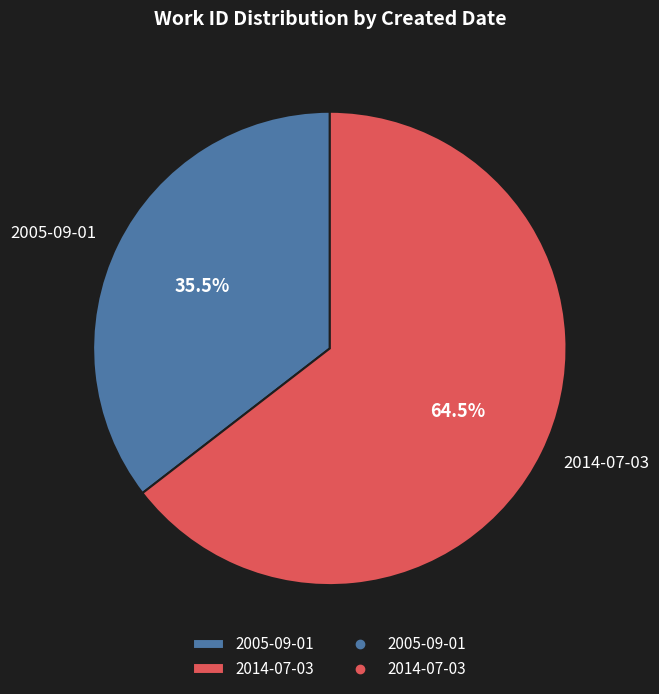

How many segments does this pie chart have?

2